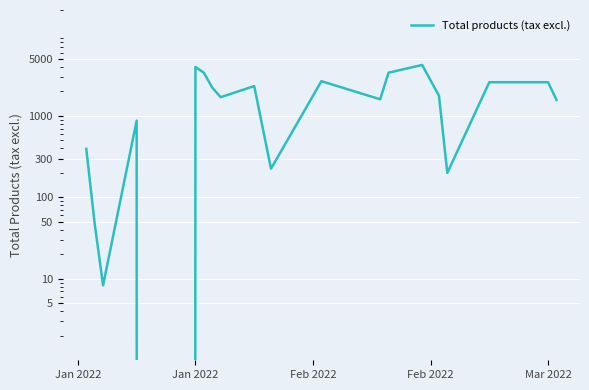

How many categories are shown in the chart?

22